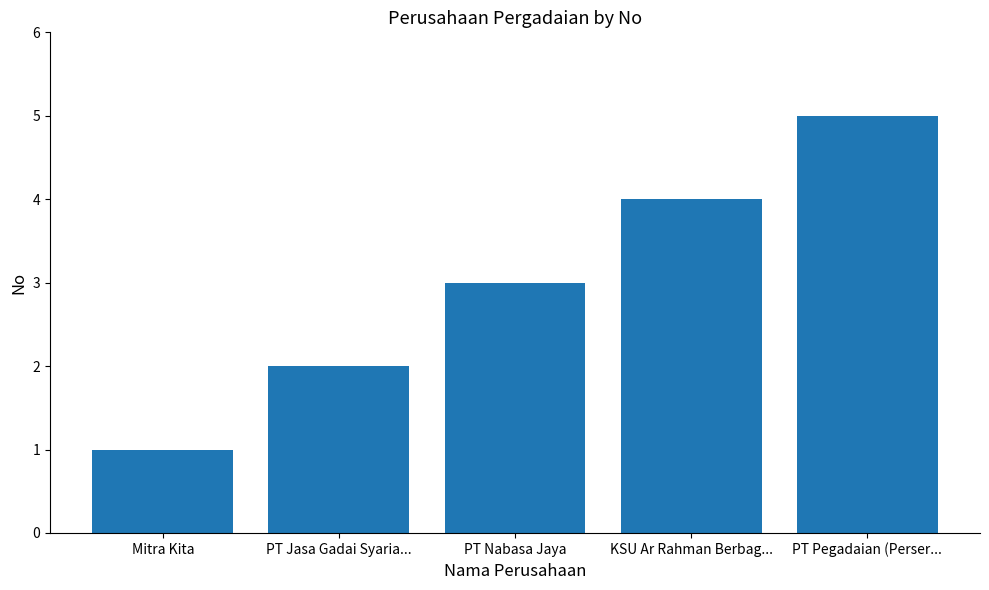

What is the greatest value displayed?

5